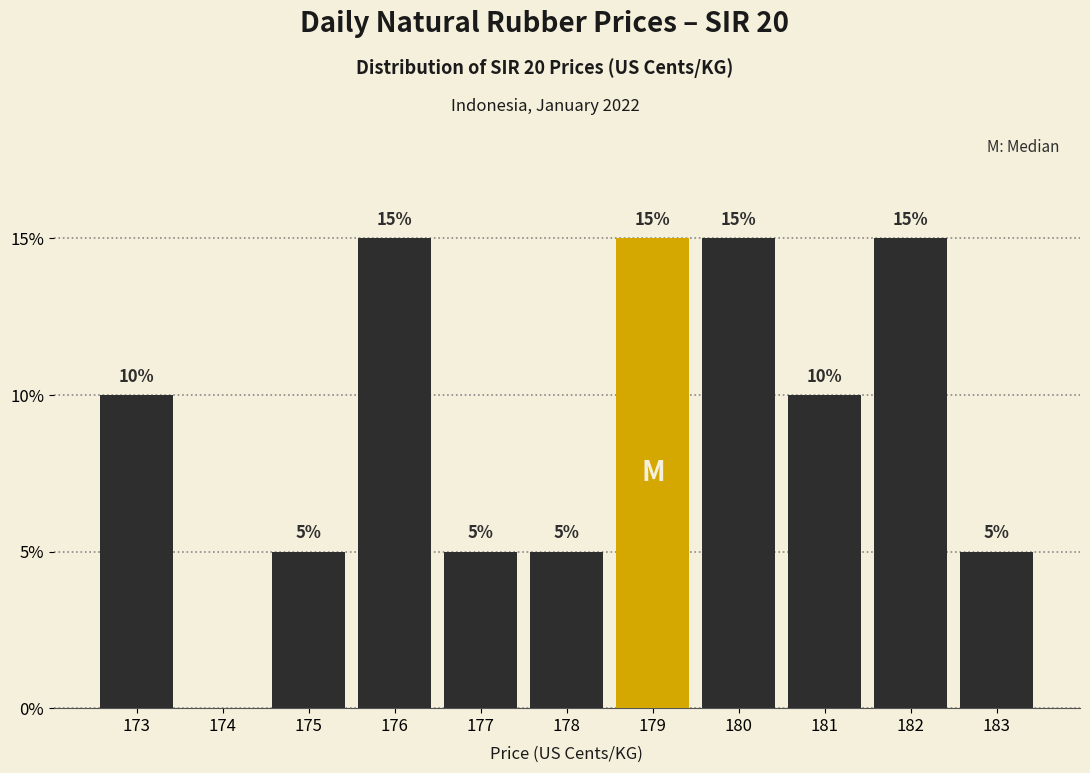

Reading left to right, extract all data points from this chart.

173=10	174=0	175=5	176=15	177=5	178=5	179=15	180=15	181=10	182=15	183=5